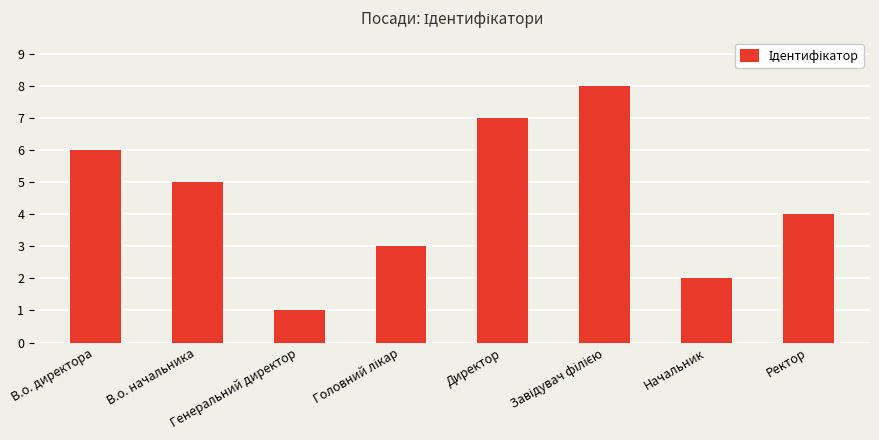

Does the chart contain any negative values?

No